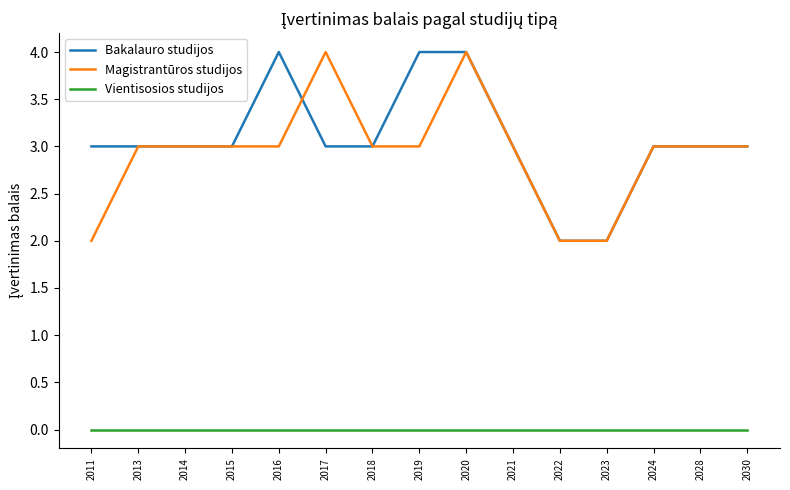

How many categories are shown in the chart?

15